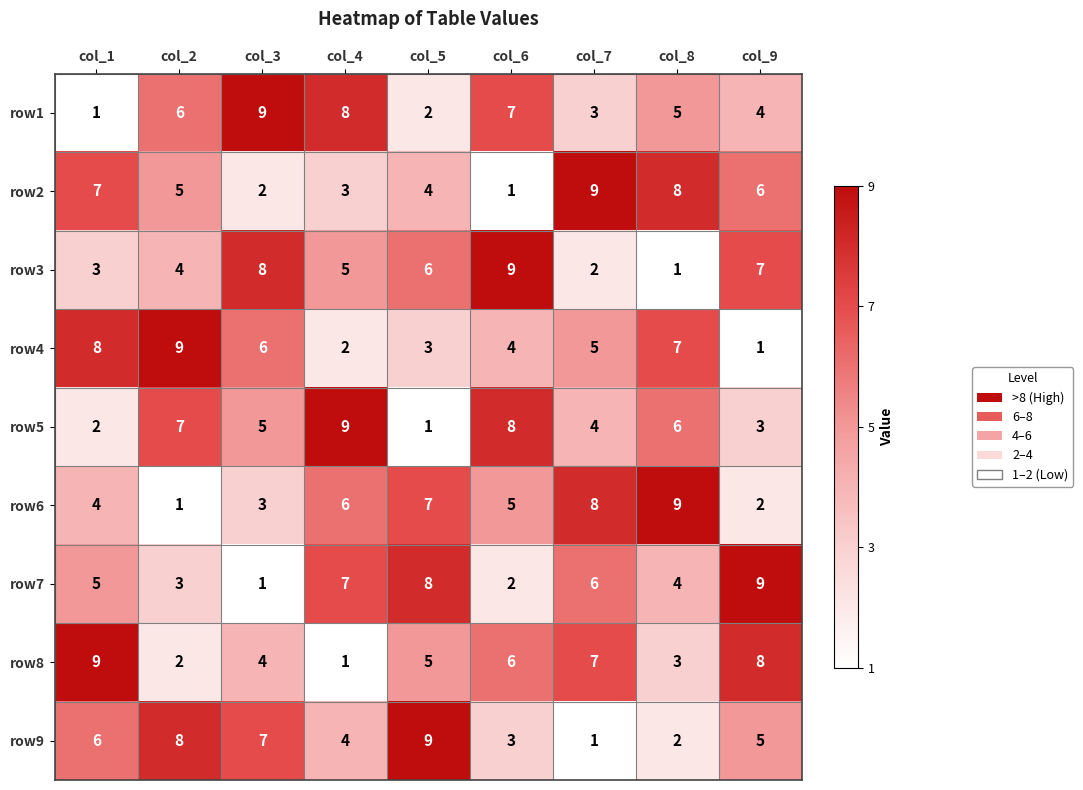

Rank the categories by row6 value from lowest to highest.

col_2, col_9, col_3, col_1, col_6, col_4, col_5, col_7, col_8